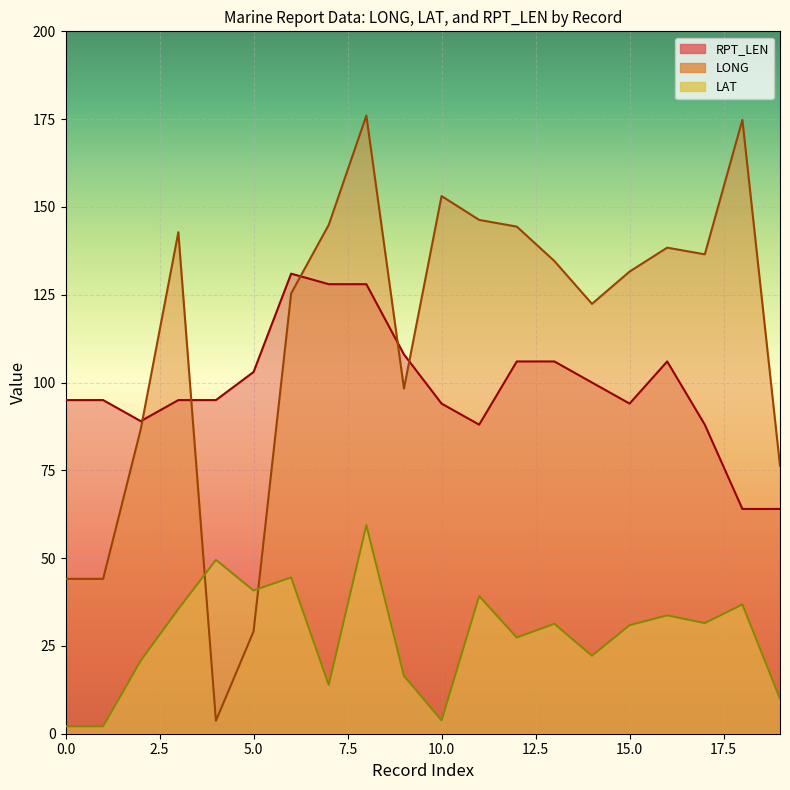

What is the value of the RPT_LEN point at the 8th from the left?

128.0